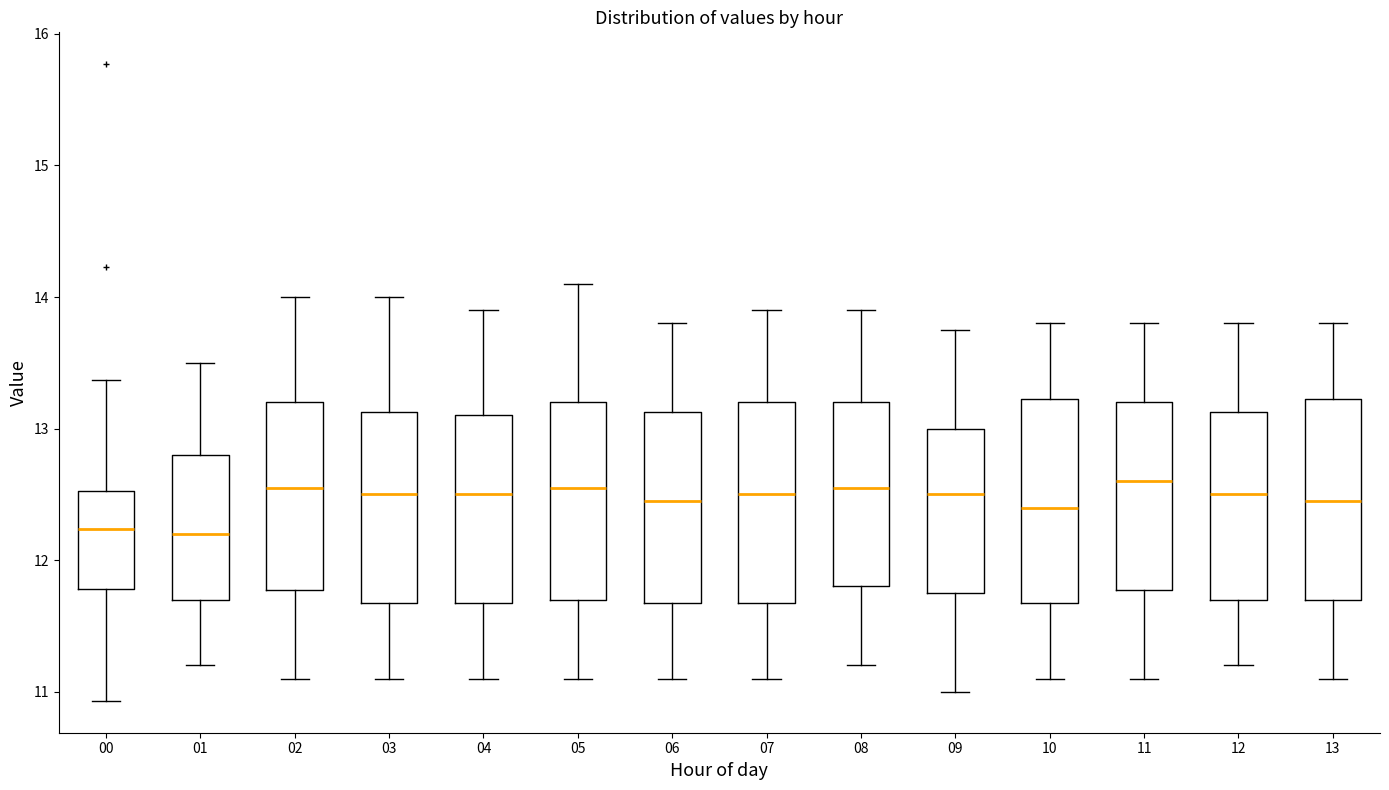

Reading left to right, read every box against the y-axis: the position of its median line, the range the box covers, and the ends of its whiskers. The values are not printed on the chart, so give them approximately, as read against the axis.

00: median 12.2, box 11.8 to 12.5, whiskers 10.9 to 13.4
01: median 12.2, box 11.7 to 12.8, whiskers 11.2 to 13.5
02: median 12.6, box 11.8 to 13.2, whiskers 11.1 to 14.0
03: median 12.5, box 11.7 to 13.1, whiskers 11.1 to 14.0
04: median 12.5, box 11.7 to 13.1, whiskers 11.1 to 13.9
05: median 12.6, box 11.7 to 13.2, whiskers 11.1 to 14.1
06: median 12.5, box 11.7 to 13.1, whiskers 11.1 to 13.8
07: median 12.5, box 11.7 to 13.2, whiskers 11.1 to 13.9
08: median 12.6, box 11.8 to 13.2, whiskers 11.2 to 13.9
09: median 12.5, box 11.8 to 13.0, whiskers 11.0 to 13.8
10: median 12.4, box 11.7 to 13.2, whiskers 11.1 to 13.8
11: median 12.6, box 11.8 to 13.2, whiskers 11.1 to 13.8
12: median 12.5, box 11.7 to 13.1, whiskers 11.2 to 13.8
13: median 12.5, box 11.7 to 13.2, whiskers 11.1 to 13.8